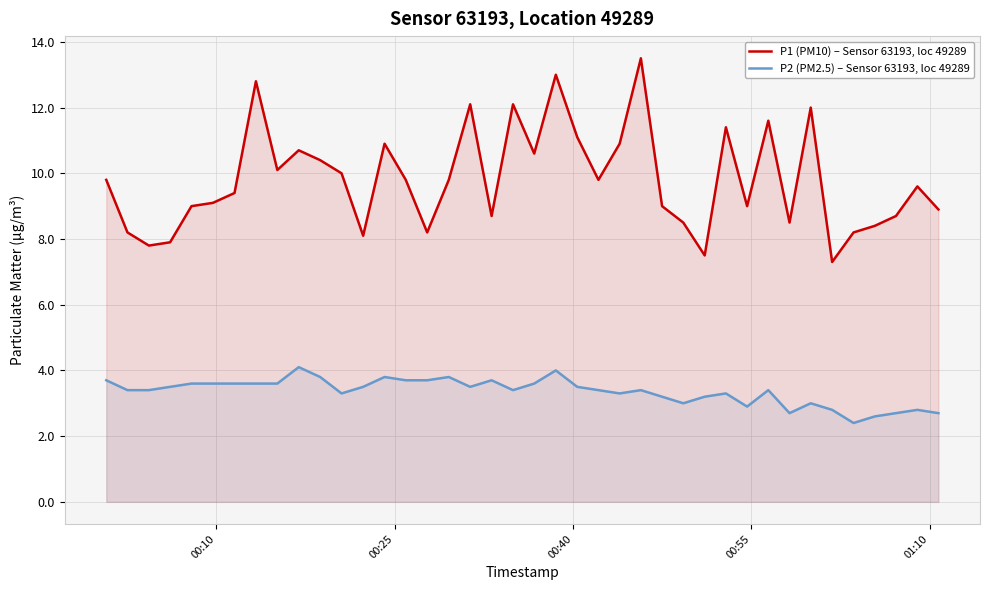

True or false: P1 (PM10) – Sensor 63193, loc 49289 and P2 (PM2.5) – Sensor 63193, loc 49289 intersect in this chart.

False